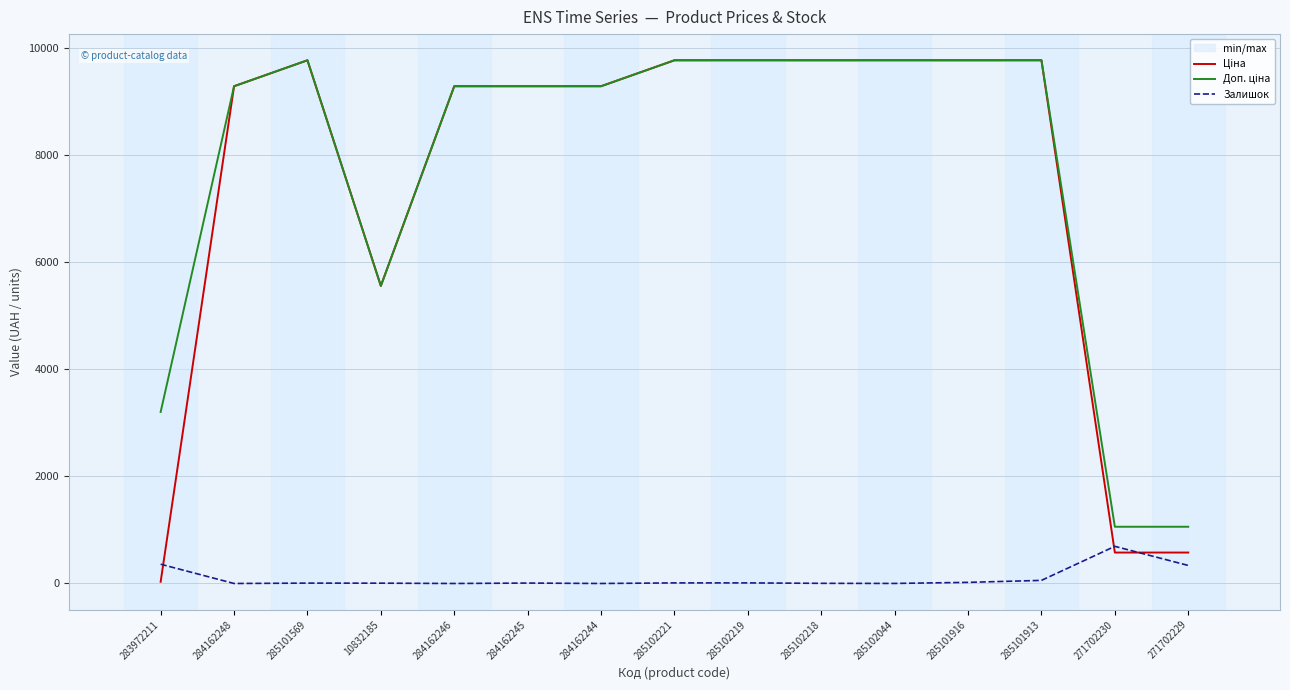

Which has a higher value, 271702229 or 285102221?

285102221